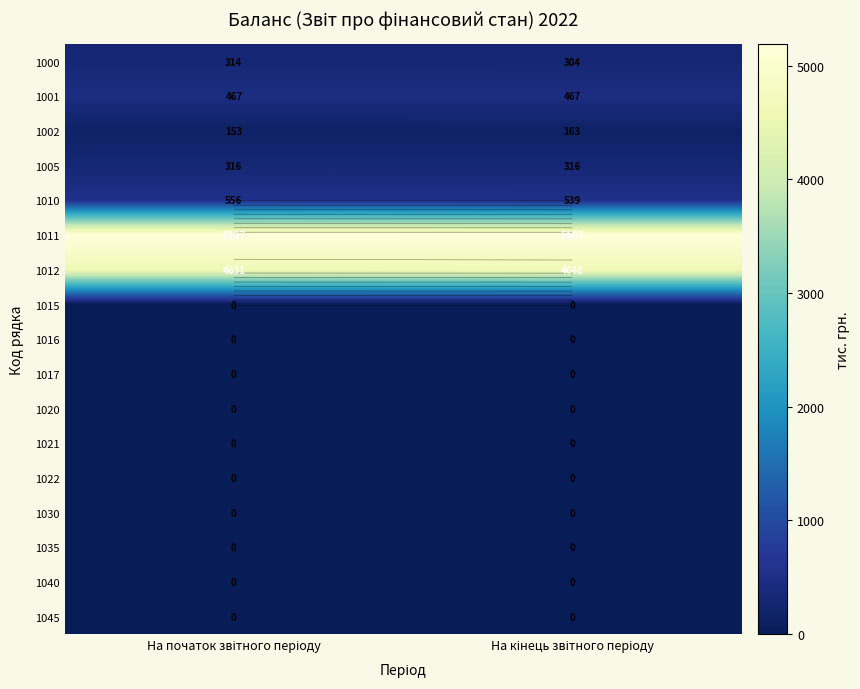

Between На початок звітного періоду and На кінець звітного періоду, which is larger?

На початок звітного періоду